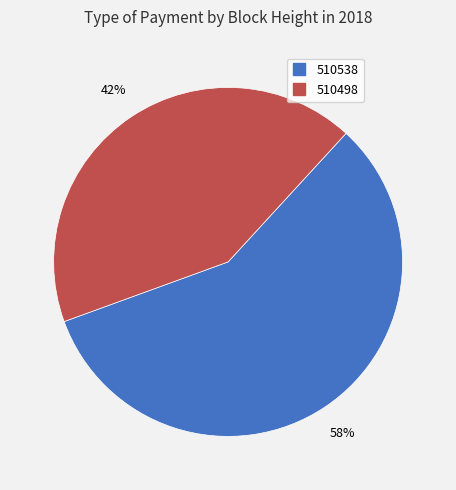

To the nearest percent, what percentage of the pie is 510538?

58%